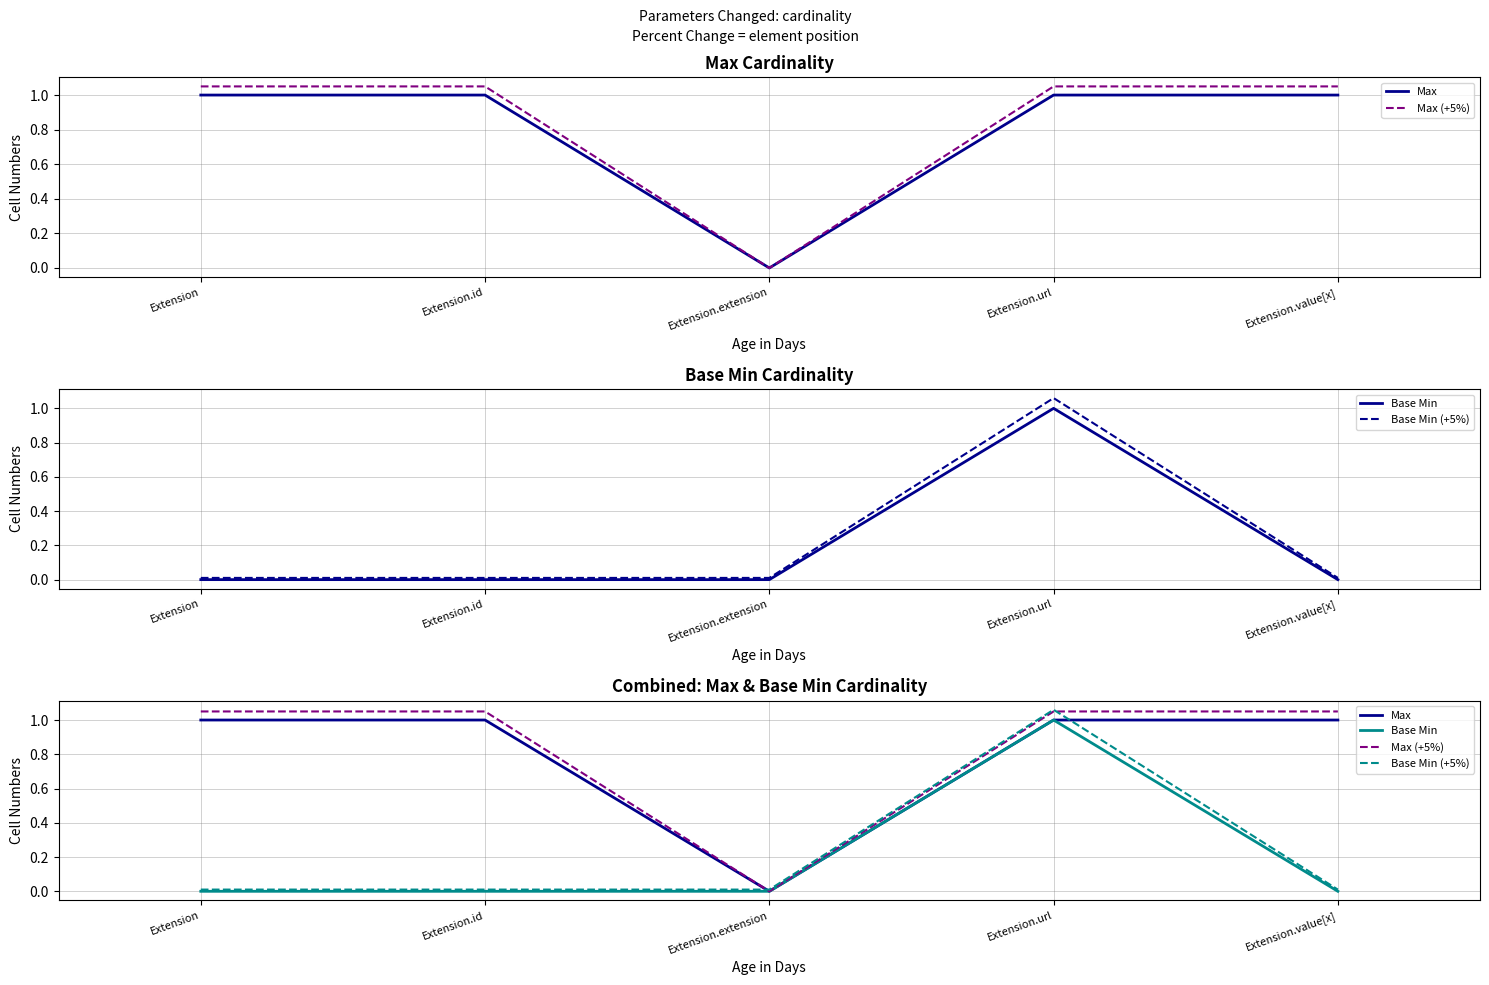

Which series ends up on top after the final intersection of Max (+5%) and Base Min (+5%)?

Max (+5%)